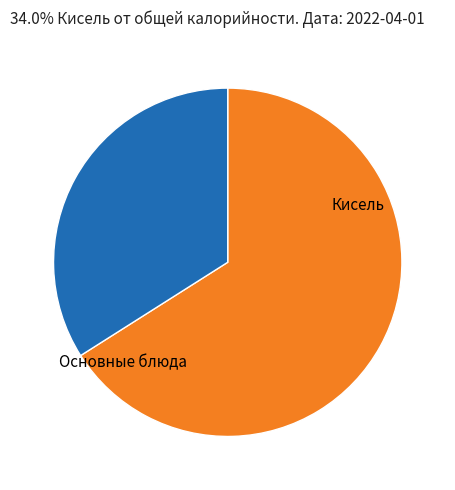

How many segments does this pie chart have?

2